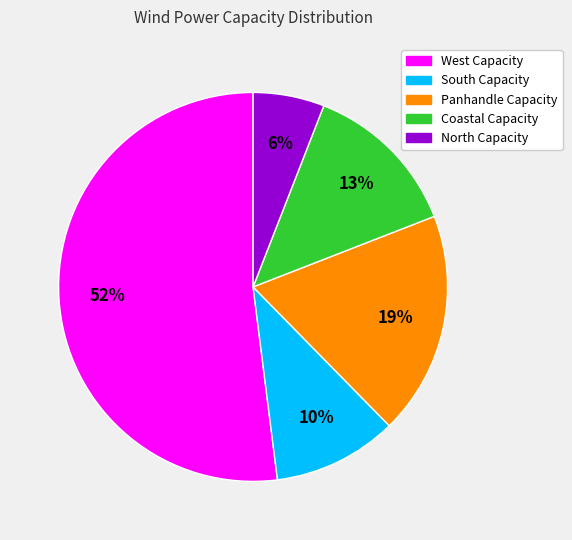

Count the number of slices in the pie.

5